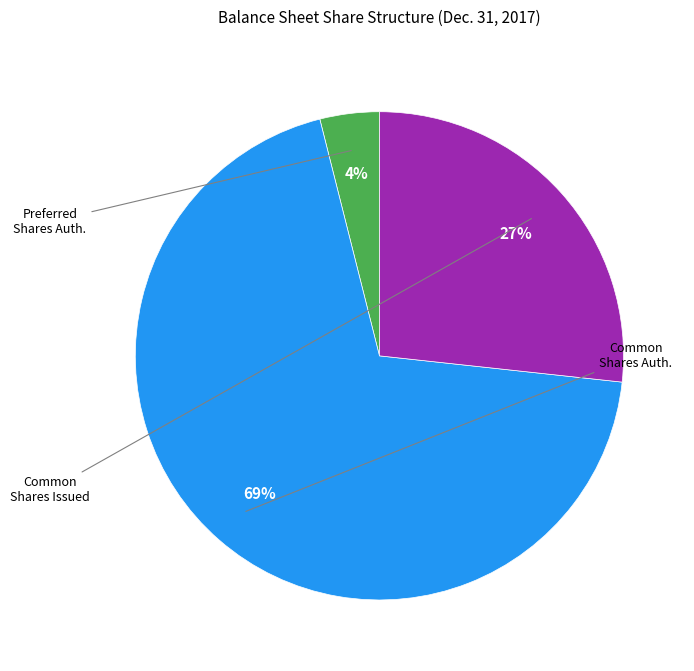

Is there a majority slice in this chart?

Yes